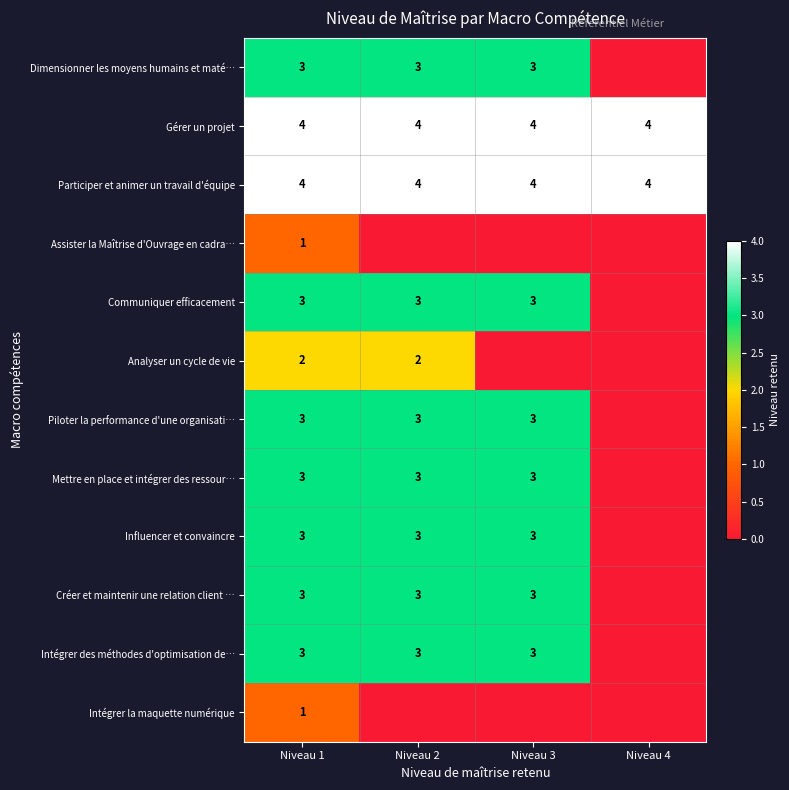

Is the value of Gérer un projet at Niveau 3 greater than the value of Piloter la performance d'une organisati… at Niveau 2?

Yes